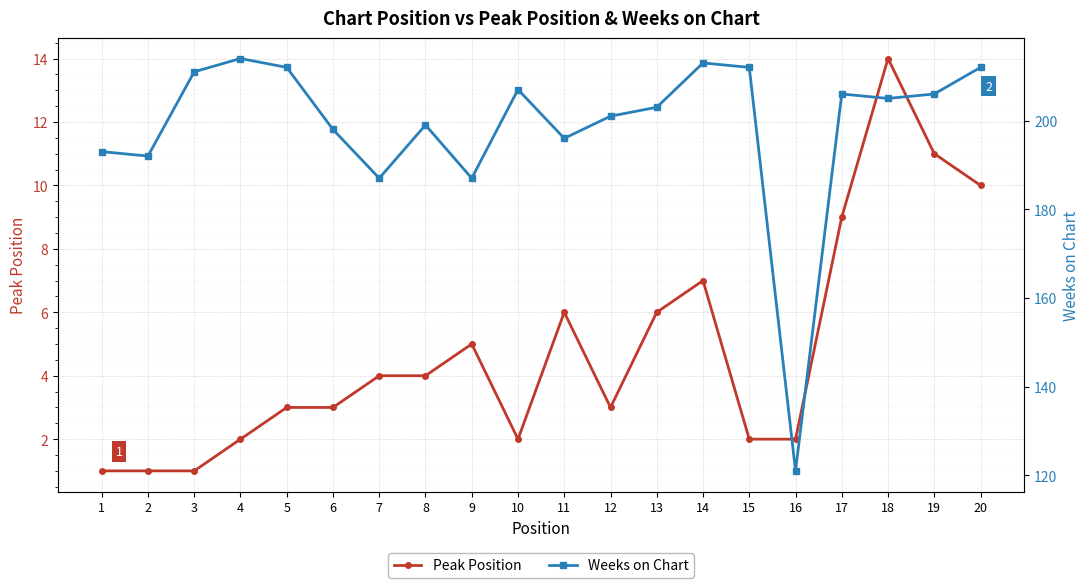

Reading left to right, what are all the values shown in this chart?

Peak Position: 1=1	2=1	3=1	4=2	5=3	6=3	7=4	8=4	9=5	10=2	11=6	12=3	13=6	14=7	15=2	16=2	17=9	18=14	19=11	20=10
Weeks on Chart: 1=193	2=192	3=211	4=214	5=212	6=198	7=187	8=199	9=187	10=207	11=196	12=201	13=203	14=213	15=212	16=121	17=206	18=205	19=206	20=212